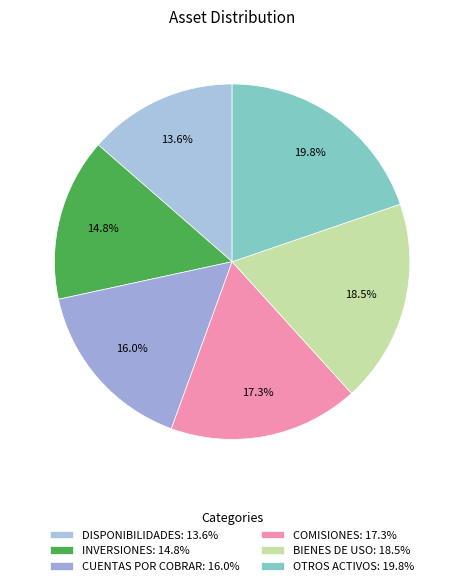

Is it true that INVERSIONES is 7% of the pie?

False